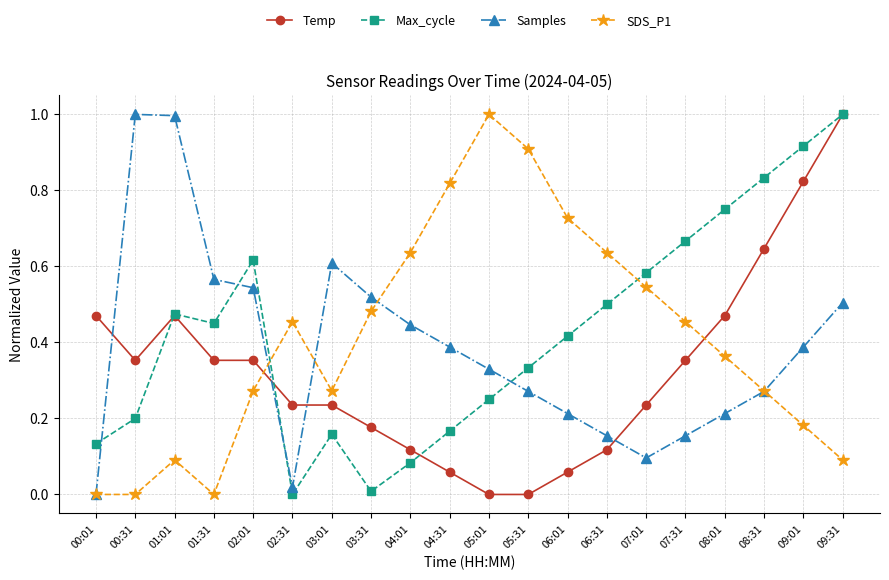

At 01:31, list the series in order from largest to smallest.

Samples, Max_cycle, Temp, SDS_P1